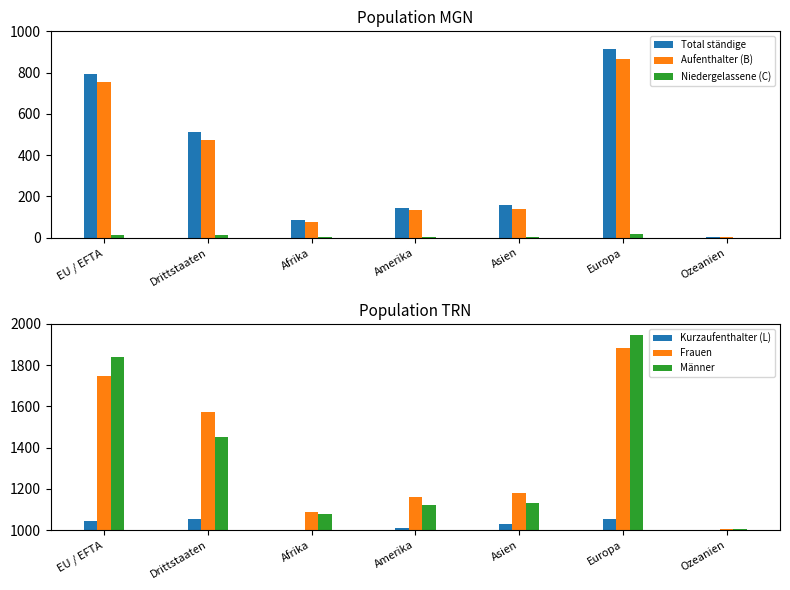

Which series has the largest total across all categories?

Frauen